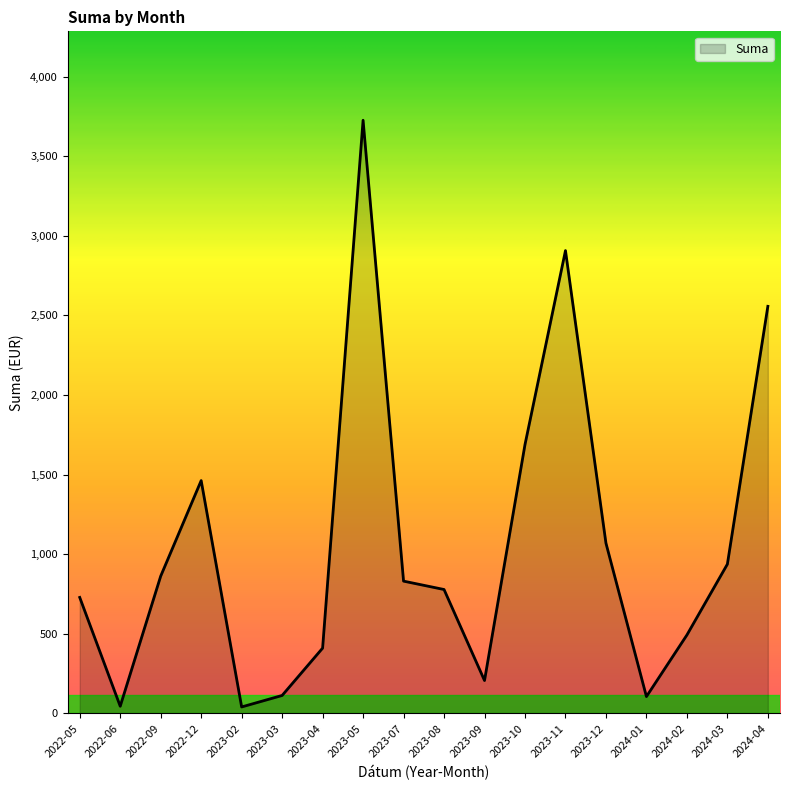

Between 2024-03 and 2023-11, which is larger?

2023-11